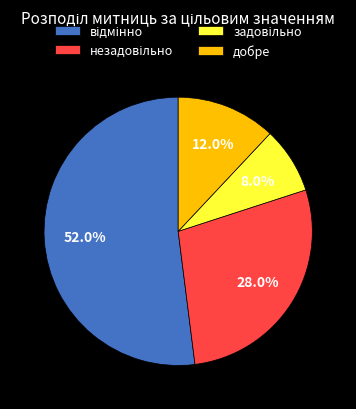

How much of the chart is everything except добре?

88.0%